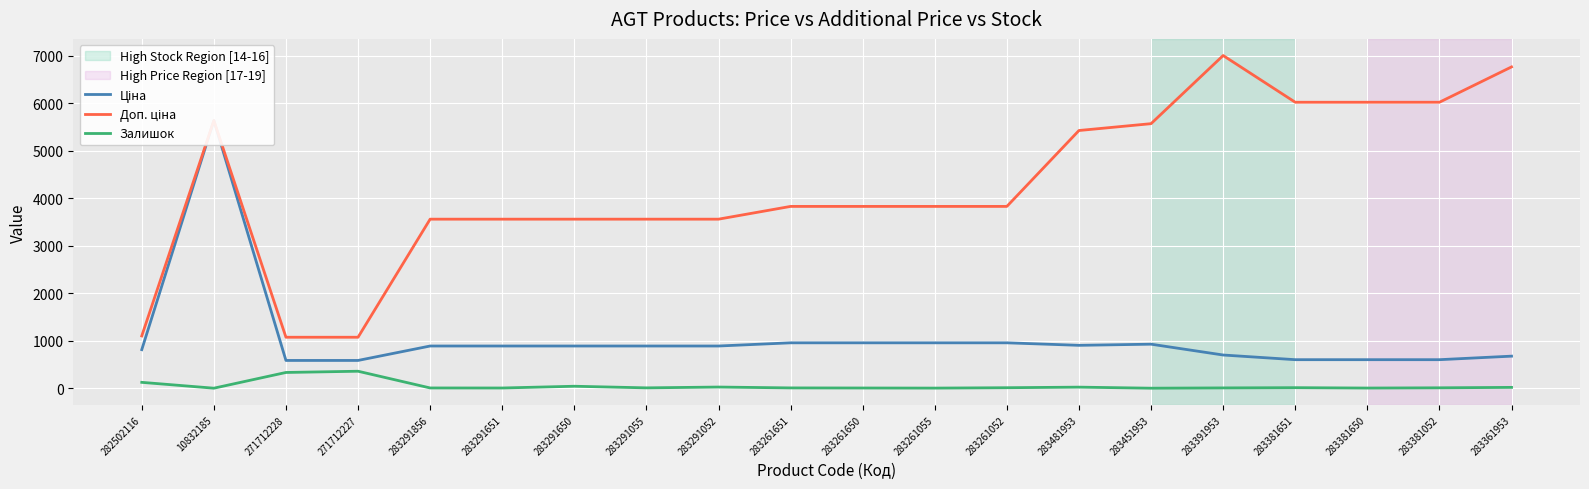

The value of Доп. ціна at 283261055 is 6310.8. True or false?

False